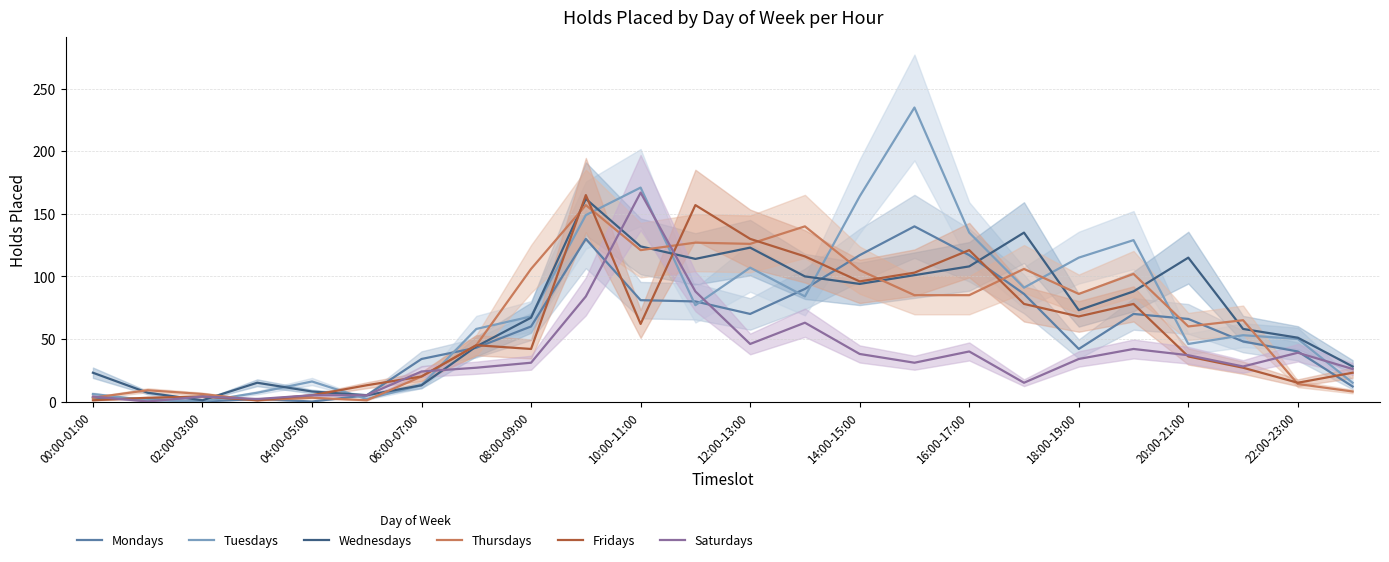

The value of Tuesdays at 14:00-15:00 is 164. True or false?

True